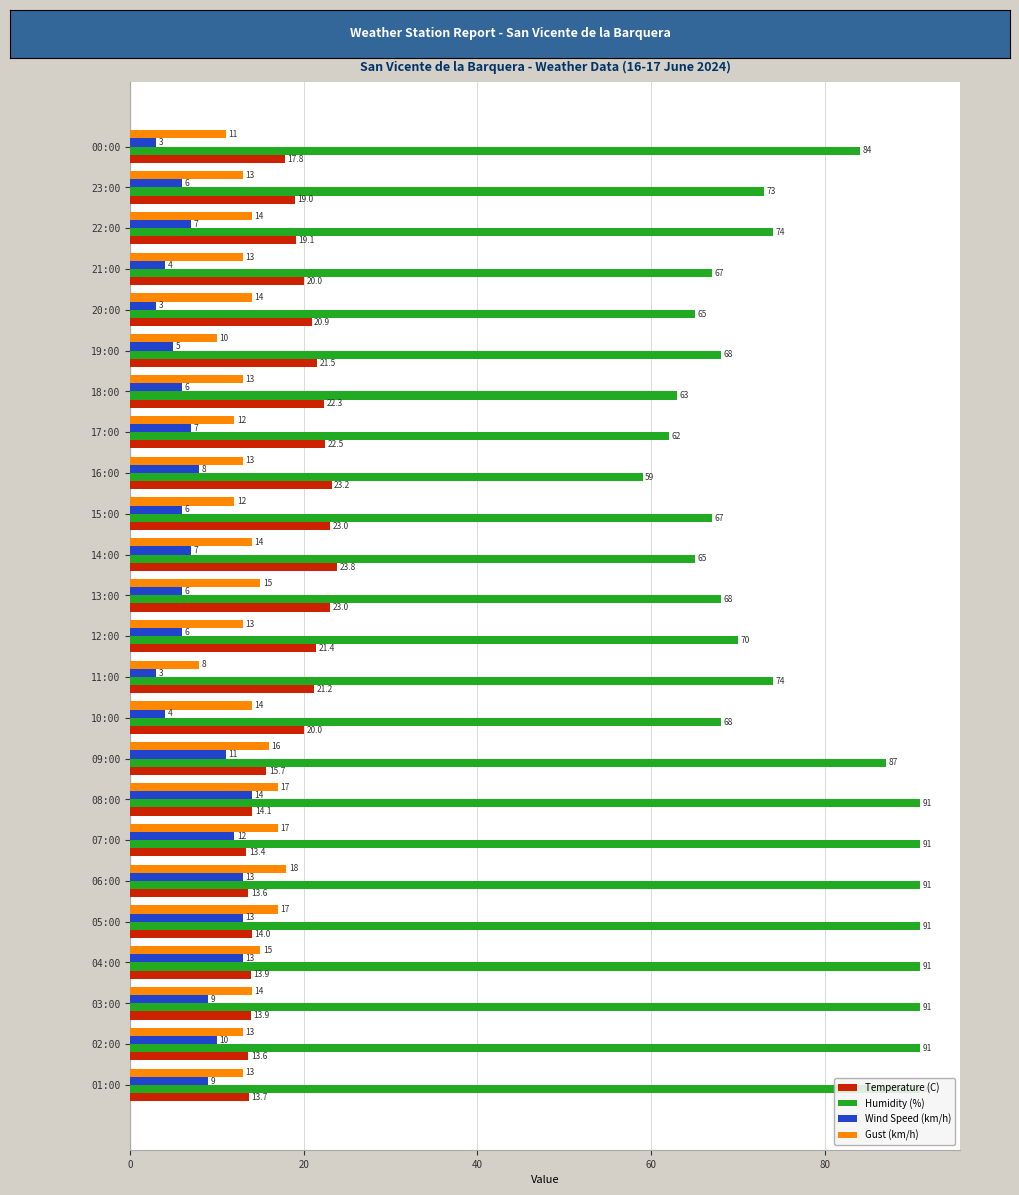

How many values in the Wind Speed (km/h) series exceed 7?

10